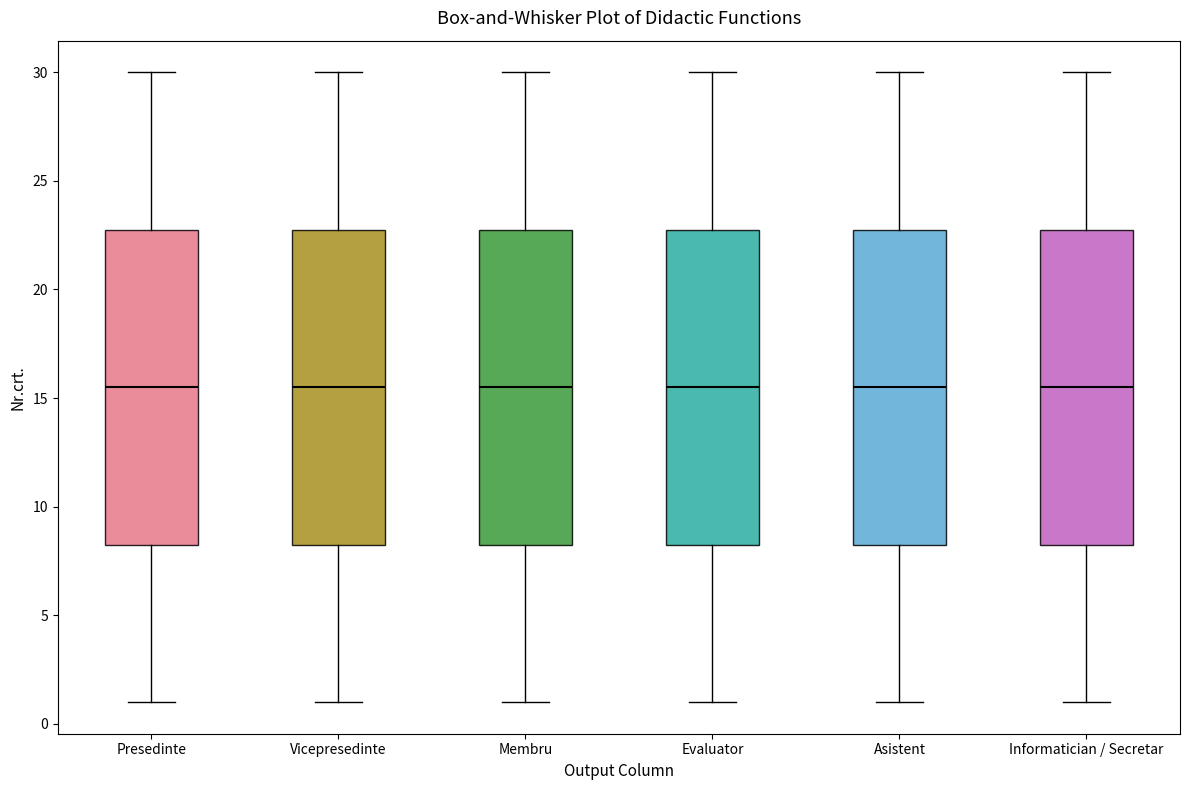

Where does the lower whisker of the box for Membru end on the y-axis? The values are not printed on the chart, so give them approximately, as read against the axis.

1.0